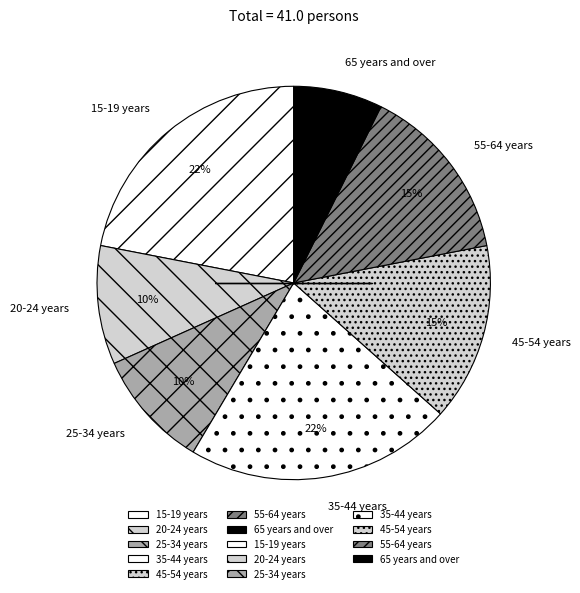

Is it true that 35-44 years is 22% of the pie?

True